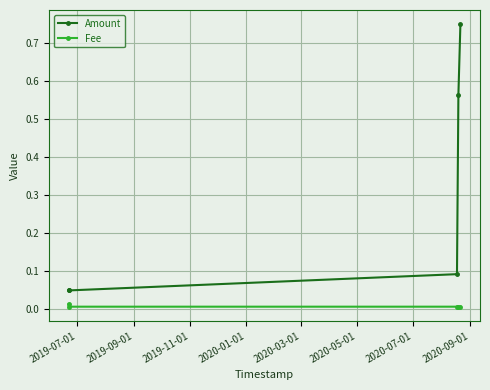

Rank the series by their maximum value, from lowest to highest.

Fee, Amount